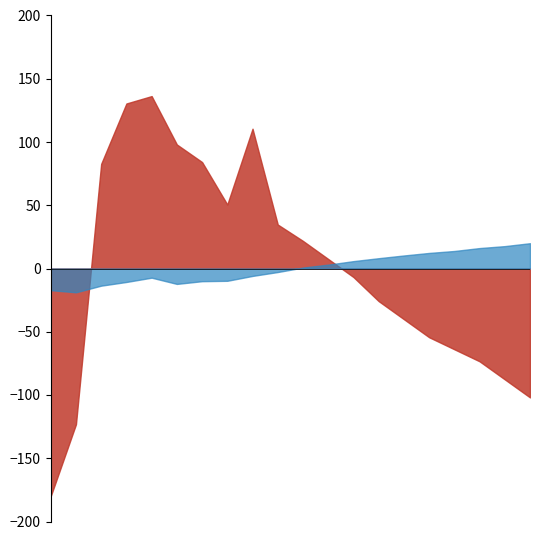

What is the minimum value shown in the chart?

-180.0